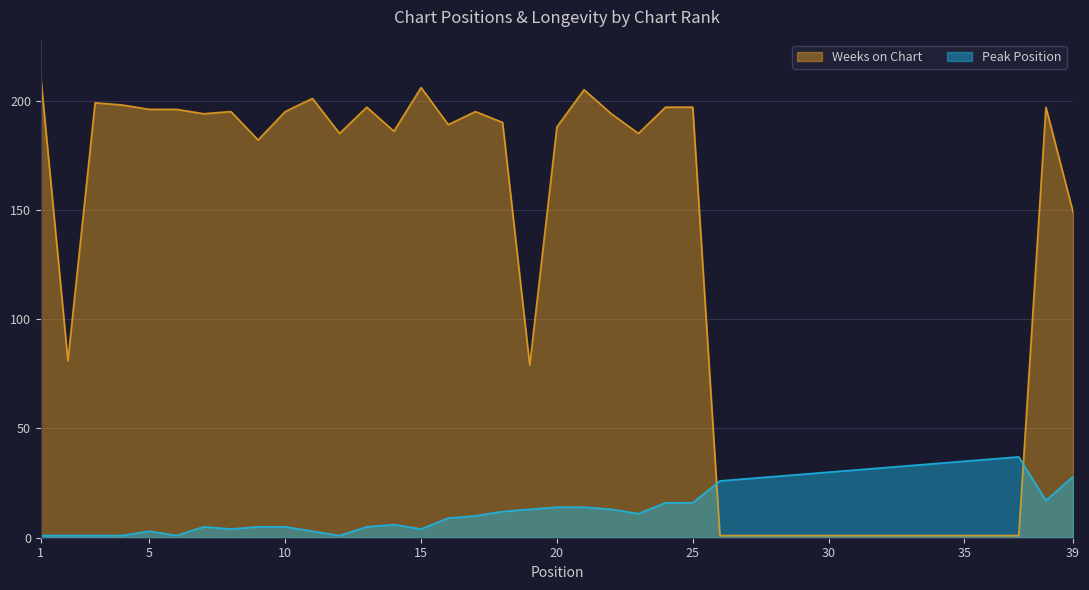

How many times do Weeks on Chart and Peak Position cross each other?

2